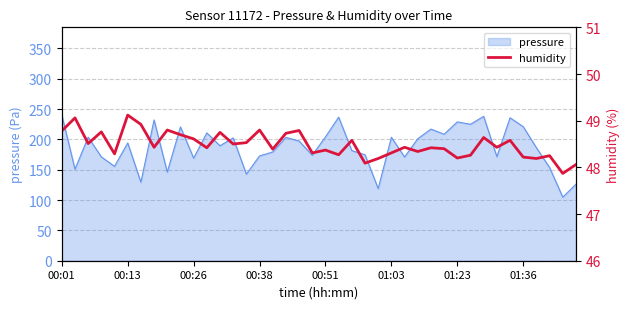

The pressure series shows 169.0 at 00:26. True or false?

True